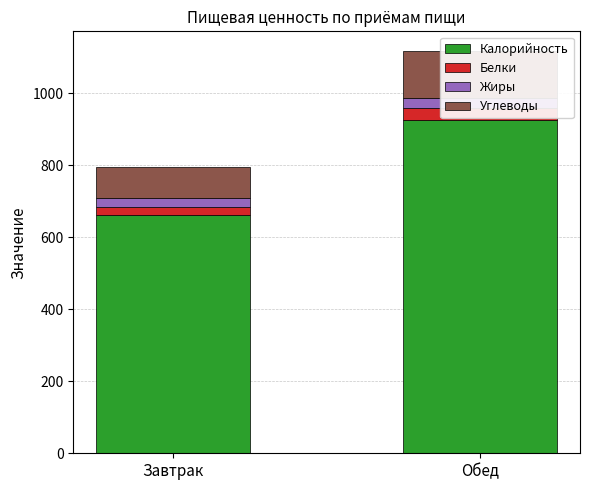

Reading left to right, list all the values displayed in this chart.

Калорийность: 661.8	925.7
Белки: 22.6	33.6
Жиры: 24.7	26.8
Углеводы: 85.6	130.3